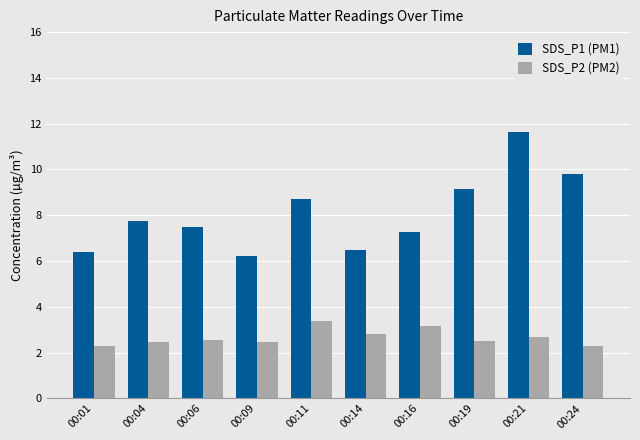

Which series changed the most between 00:01 and 00:11?

SDS_P1 (PM1)